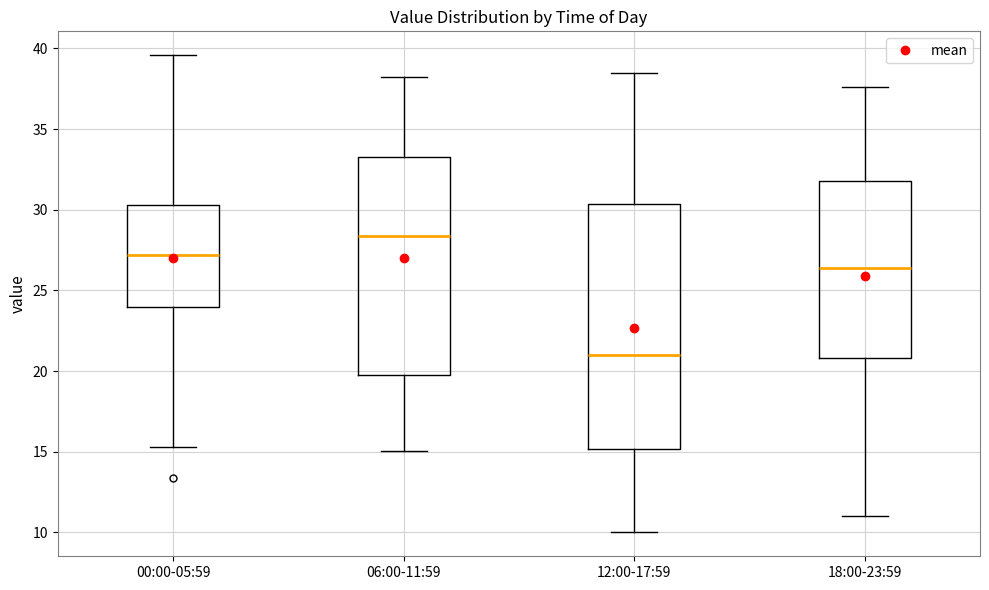

Reading left to right, read every box against the y-axis: the position of its median line, the range the box covers, and the ends of its whiskers. The values are not printed on the chart, so give them approximately, as read against the axis.

00:00-05:59: median 27.0, box 24.0 to 30.5, whiskers 15.5 to 39.5
06:00-11:59: median 28.5, box 20.0 to 33.5, whiskers 15.0 to 38.0
12:00-17:59: median 21.0, box 15.0 to 30.5, whiskers 10.0 to 38.5
18:00-23:59: median 26.5, box 21.0 to 32.0, whiskers 11.0 to 37.5